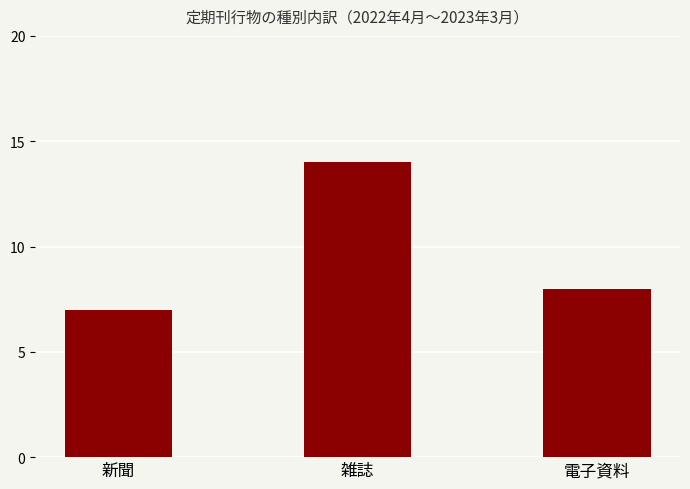

Reading right to left, extract all data points from this chart.

電子資料=8	雑誌=14	新聞=7